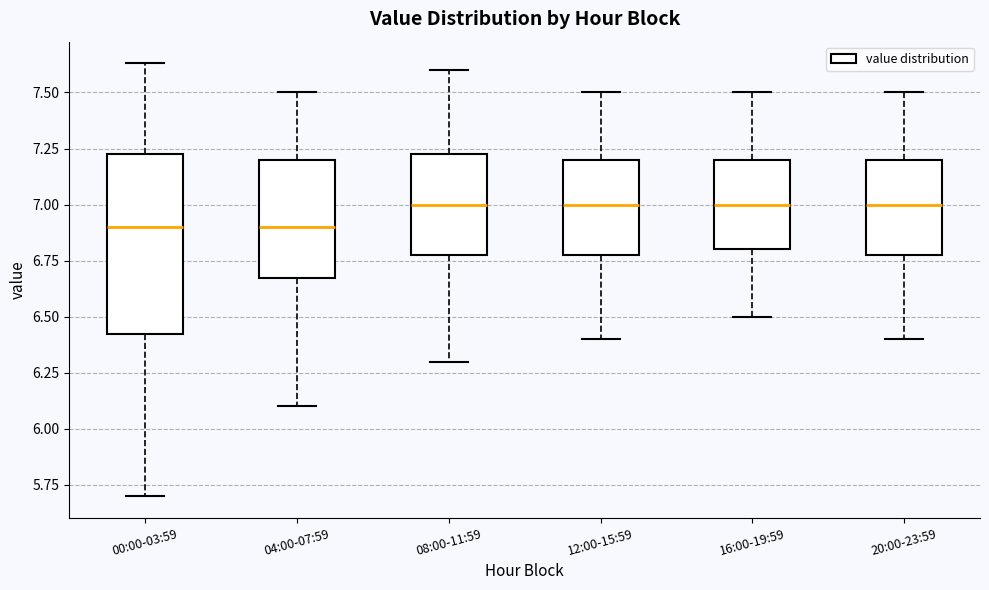

Reading left to right, read every box against the y-axis: the position of its median line, the range the box covers, and the ends of its whiskers. The values are not printed on the chart, so give them approximately, as read against the axis.

00:00-03:59: median 6.90, box 6.40 to 7.25, whiskers 5.70 to 7.65
04:00-07:59: median 6.90, box 6.70 to 7.20, whiskers 6.10 to 7.50
08:00-11:59: median 7.00, box 6.80 to 7.25, whiskers 6.30 to 7.60
12:00-15:59: median 7.00, box 6.80 to 7.20, whiskers 6.40 to 7.50
16:00-19:59: median 7.00, box 6.80 to 7.20, whiskers 6.50 to 7.50
20:00-23:59: median 7.00, box 6.80 to 7.20, whiskers 6.40 to 7.50